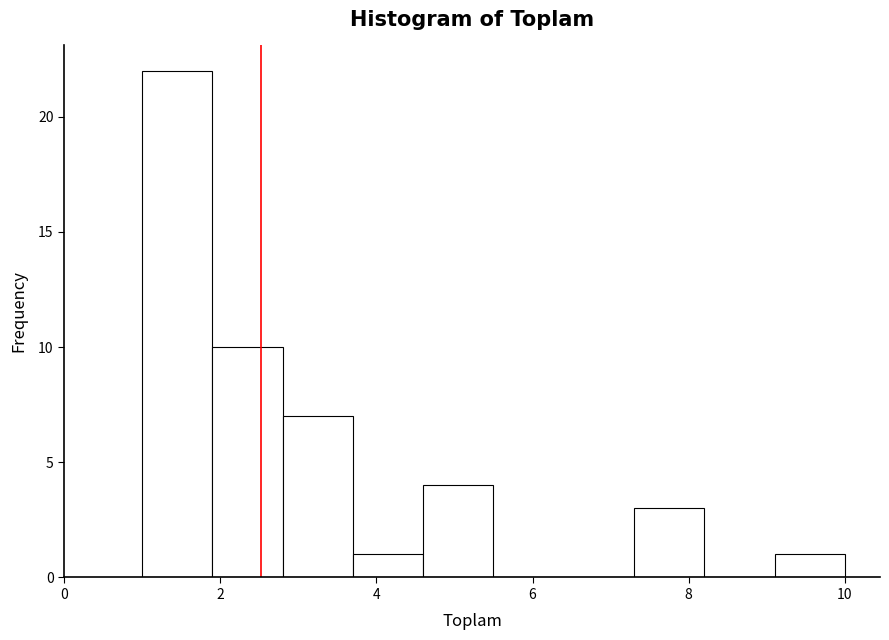

Reading left to right, list every bar in this chart as the range it spans on the x-axis followed by its height. Neither the bar edges nor the heights are printed on the chart, so give them approximately, as read against the axes.

1.0 to 1.9: 22
1.9 to 2.8: 10
2.8 to 3.7: 7
3.7 to 4.6: 1
4.6 to 5.5: 4
5.5 to 6.4: 0
6.4 to 7.3: 0
7.3 to 8.2: 3
8.2 to 9.1: 0
9.1 to 10.0: 1